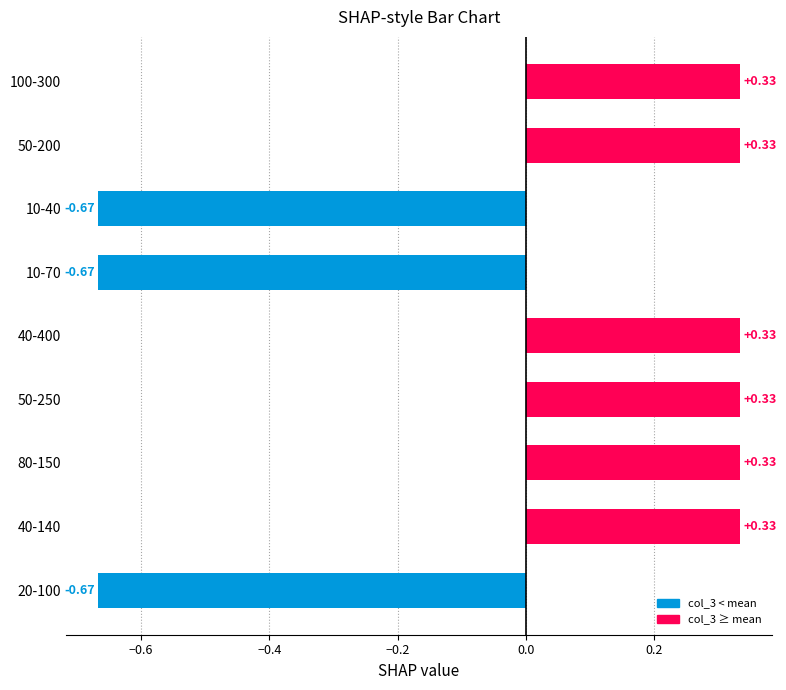

What is the change in value from 10-70 to 40-140?

+1.0